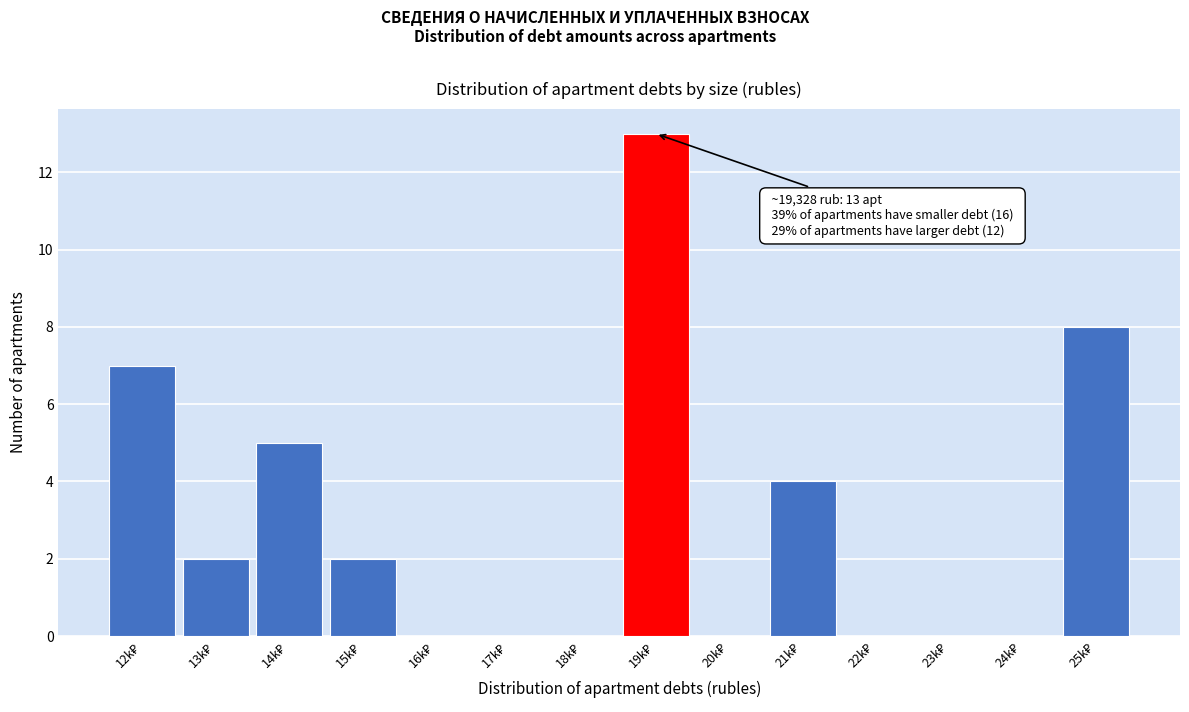

What is the maximum value shown in the chart?

13